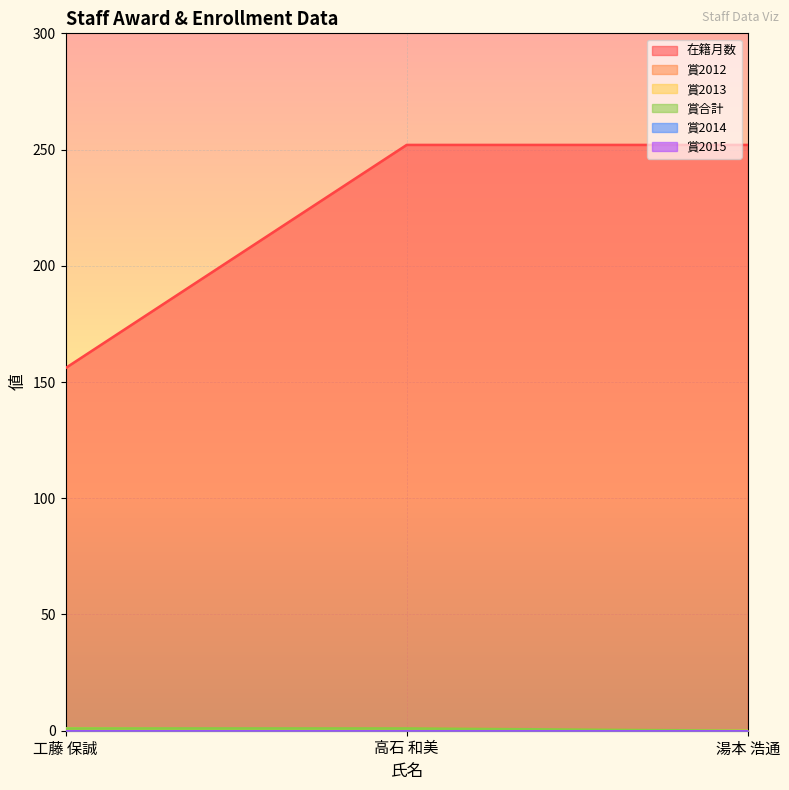

Which series has the widest spread of values?

在籍月数